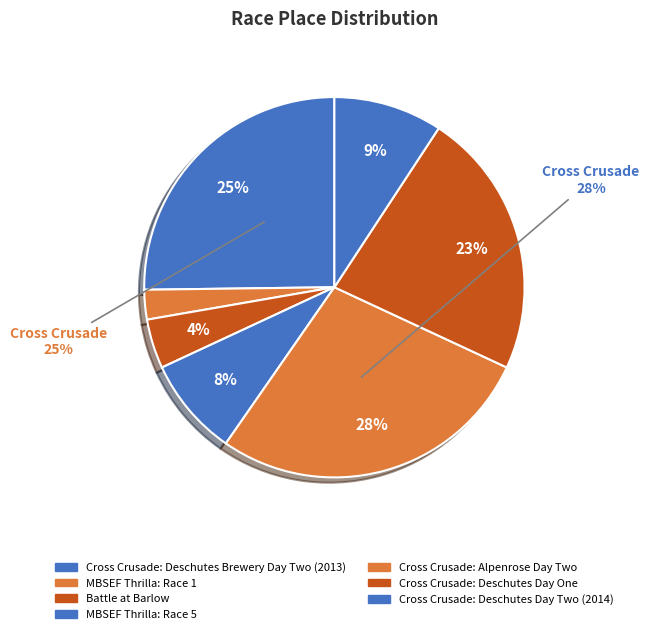

Count the number of slices in the pie.

7